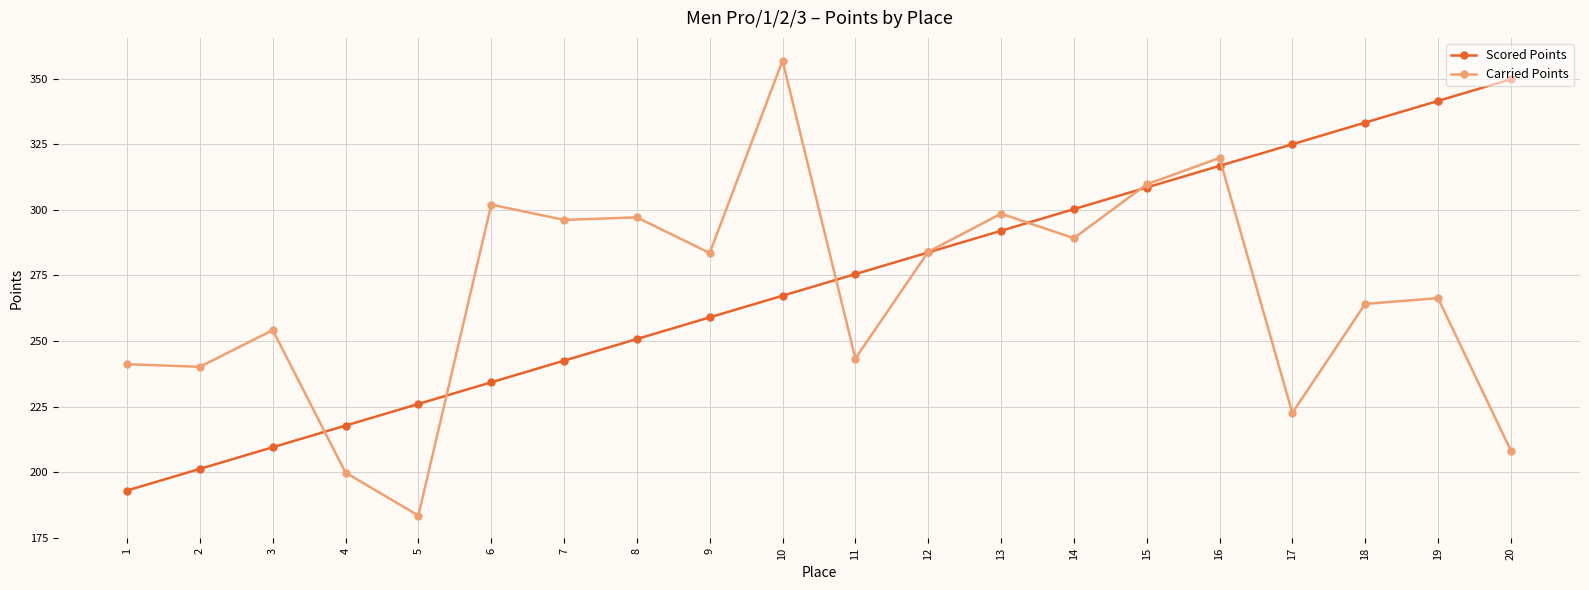

Rank the series by their average value, from lowest to highest.

Carried Points, Scored Points